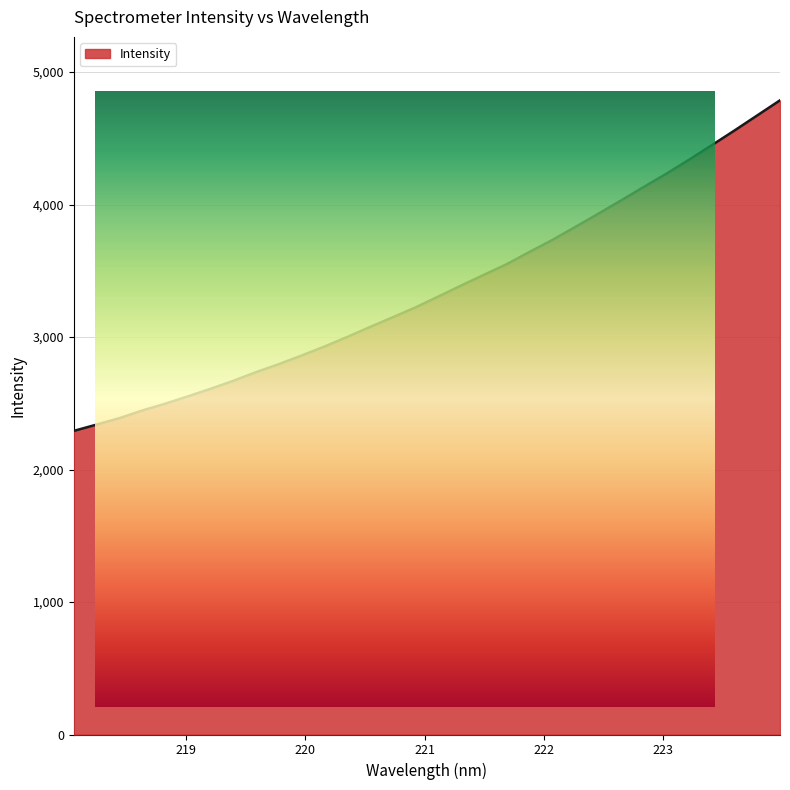

What is the minimum value shown in the chart?

2291.8